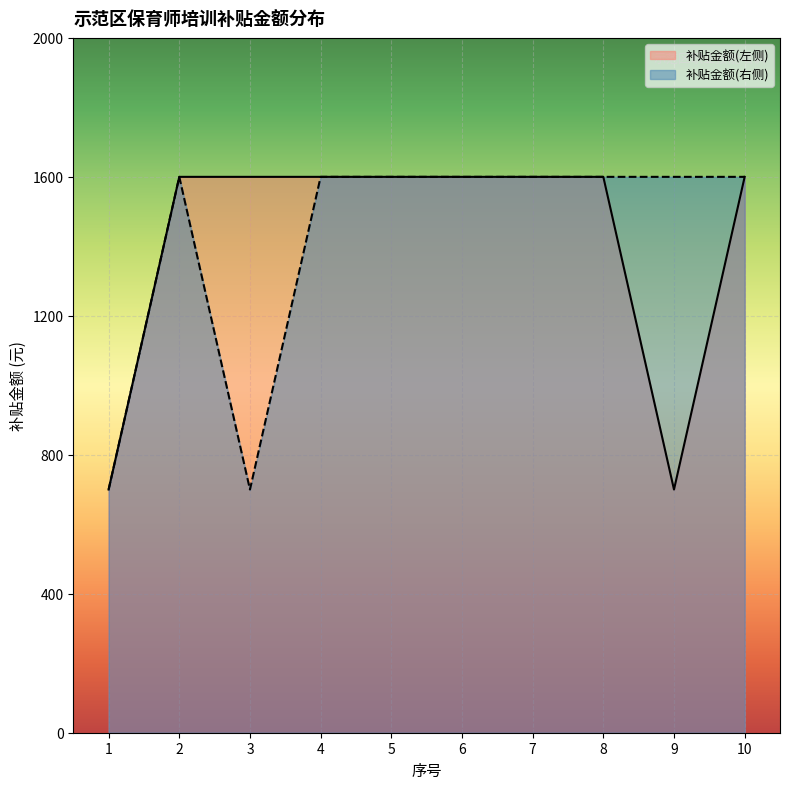

In 补贴金额(右侧), how many points are higher than both neighbors (excluding endpoints)?

1